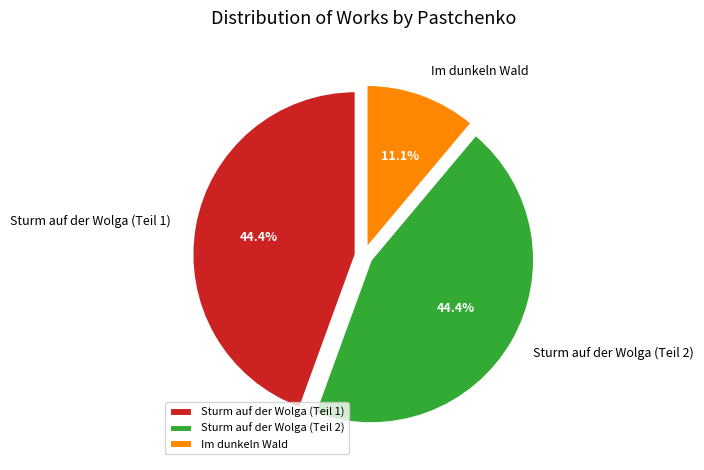

Which has a higher value, Im dunkeln Wald or Sturm auf der Wolga (Teil 2)?

Sturm auf der Wolga (Teil 2)